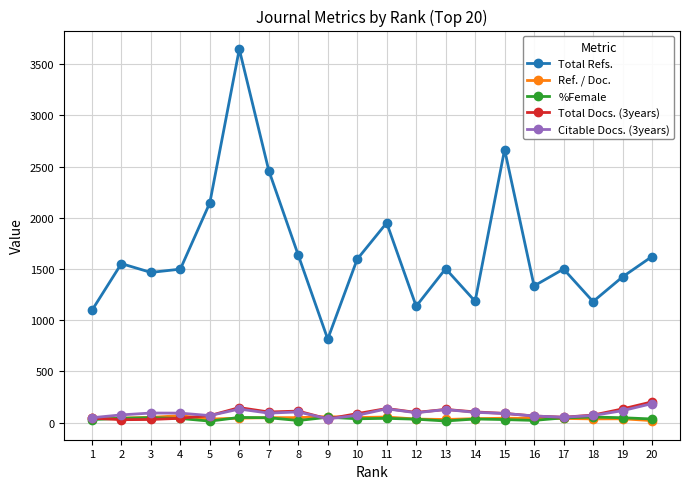

The value of Total Refs. at 4 is 2242. True or false?

False